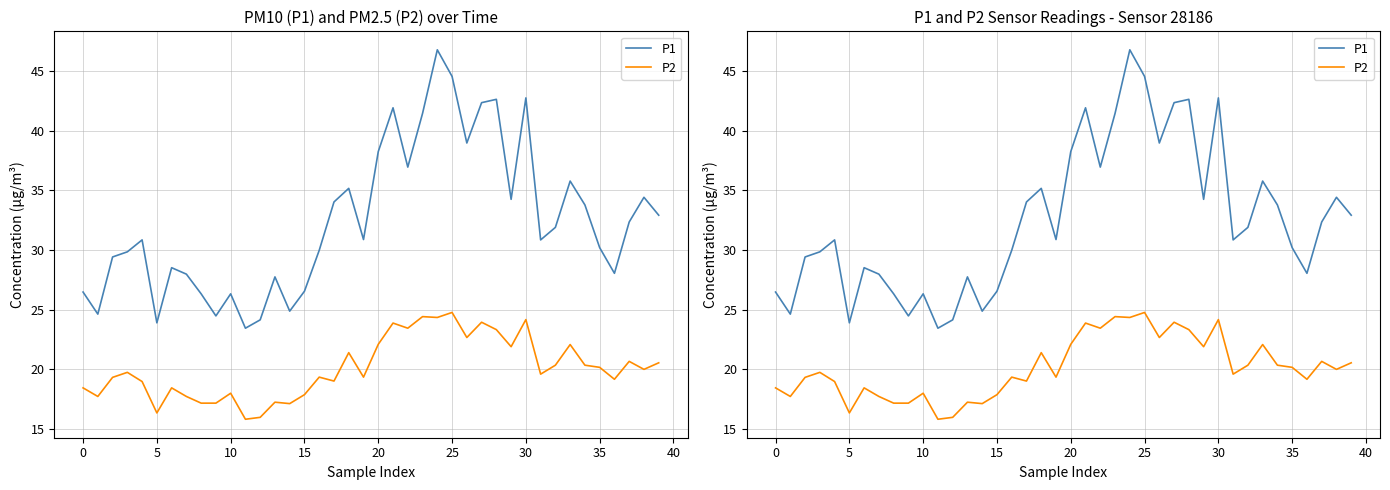

Reading left to right, list all the values displayed in this chart.

P1: 26.5	24.6	29.4	29.9	30.9	23.9	28.5	28.0	26.3	24.5	26.3	23.4	24.1	27.8	24.9	26.6	30.0	34.0	35.2	30.9	38.2	41.9	37.0	41.5	46.8	44.5	39.0	42.4	42.6	34.2	42.8	30.9	31.9	35.8	33.8	30.2	28.1	32.4	34.4	32.9
P2: 18.4	17.7	19.3	19.8	19.0	16.4	18.4	17.7	17.2	17.2	18.0	15.8	16.0	17.2	17.1	17.9	19.4	19.0	21.4	19.4	22.1	23.9	23.4	24.4	24.4	24.8	22.7	23.9	23.3	21.9	24.2	19.6	20.4	22.1	20.4	20.2	19.2	20.7	20.0	20.6